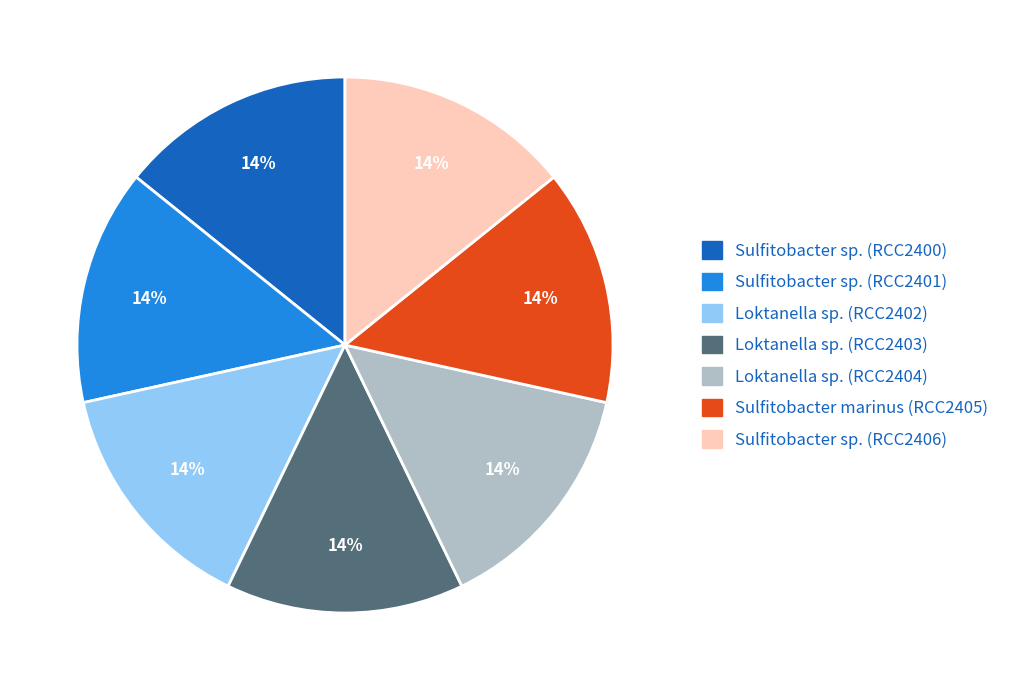

Does any single category account for the majority?

No